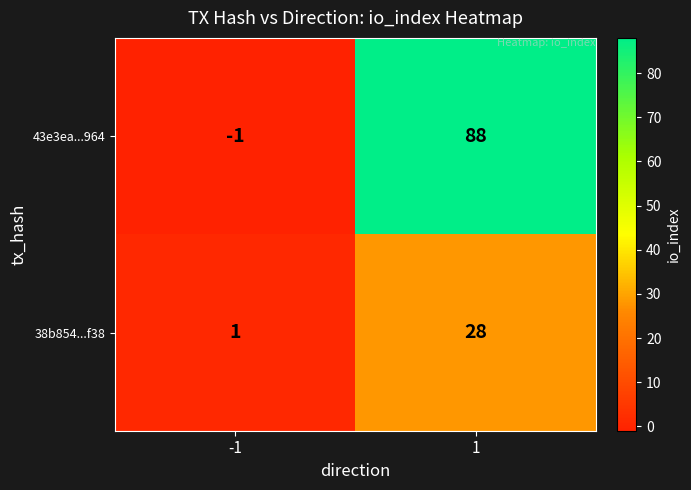

Which series has the largest total across all categories?

43e3ea...964